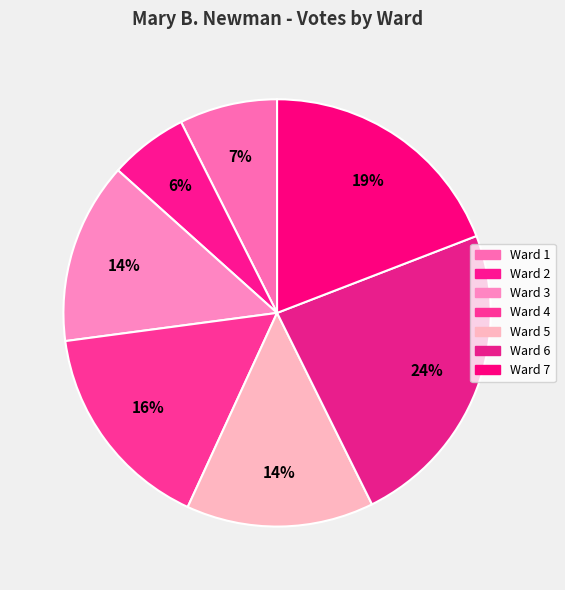

True or false: Ward 6 accounts for 24% of the total.

True